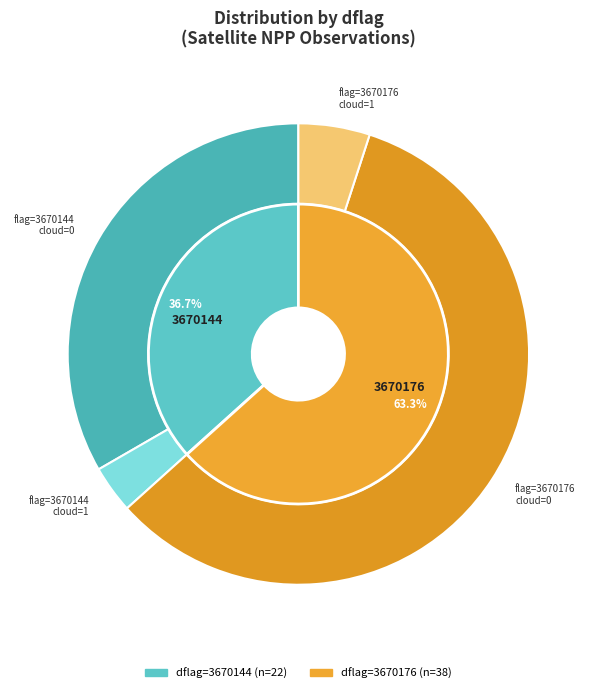

Count the number of slices in the pie.

2